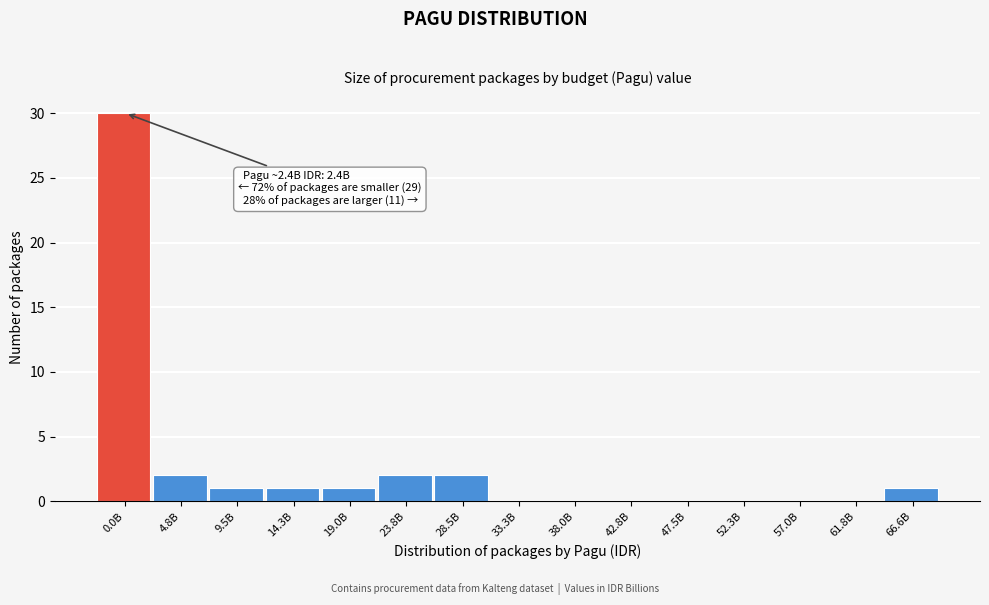

Reading left to right, transcribe all the data shown in this chart.

0.0B=30	4.8B=2	9.5B=1	14.3B=1	19.0B=1	23.8B=2	28.5B=2	33.3B=0	38.0B=0	42.8B=0	47.5B=0	52.3B=0	57.0B=0	61.8B=0	66.6B=1